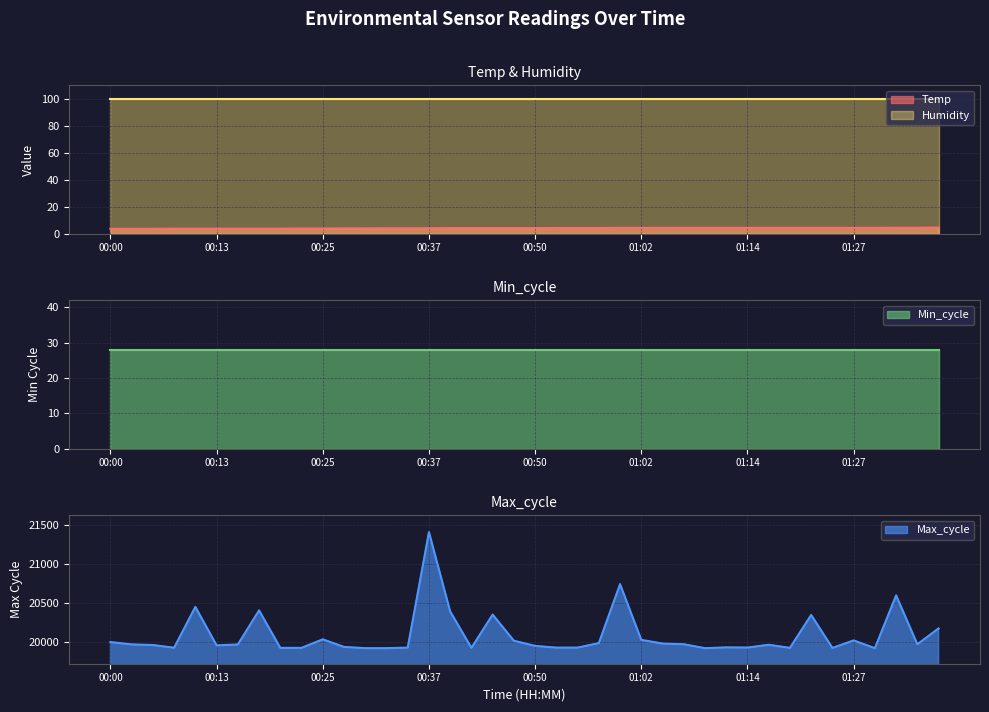

At how many categories does at least one series exceed 17536?

40